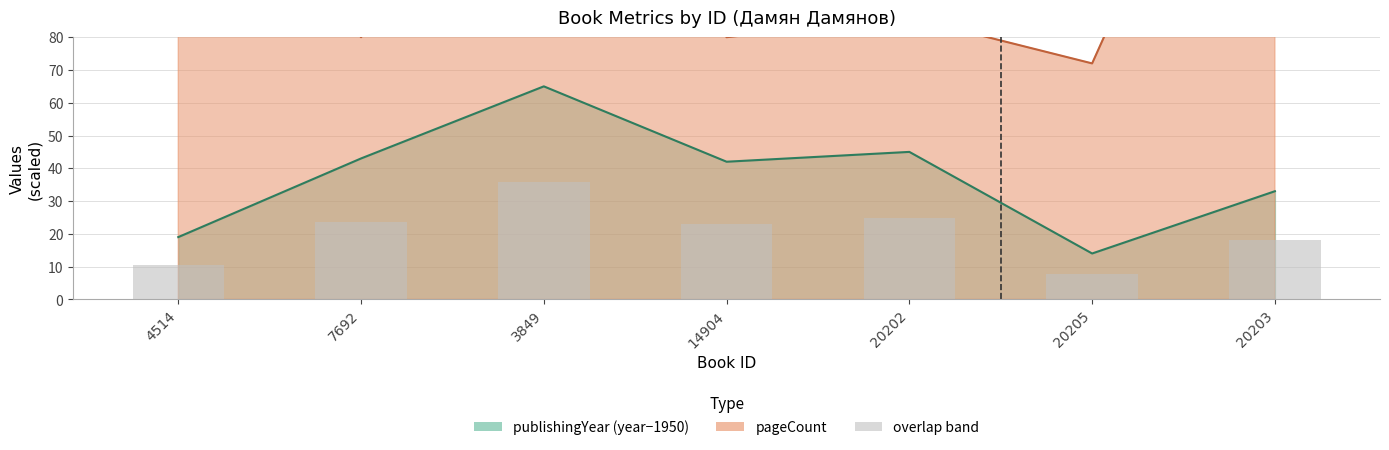

Rank the series at 14904 from highest to lowest value.

pageCount, publishingYear